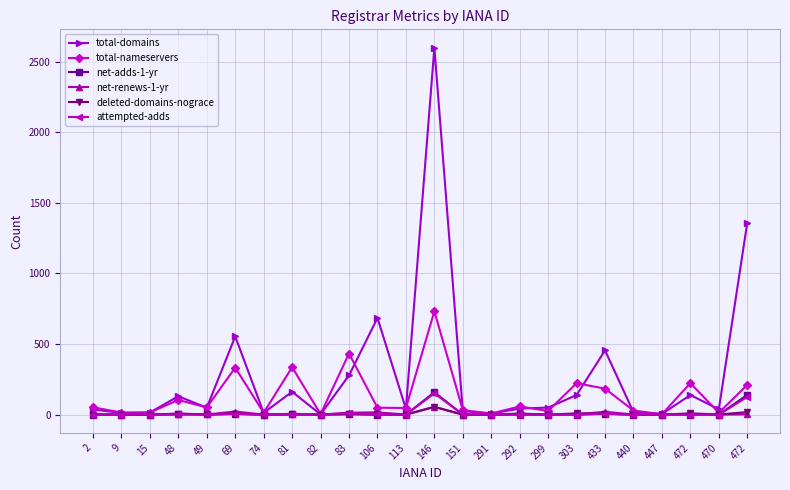

Where do attempted-adds and net-adds-1-yr first cross each other?

146 and 151